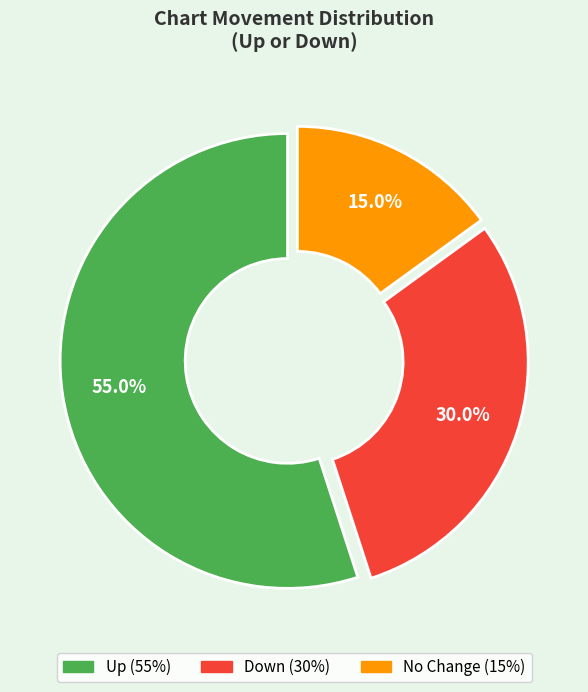

Is there a majority slice in this chart?

Yes